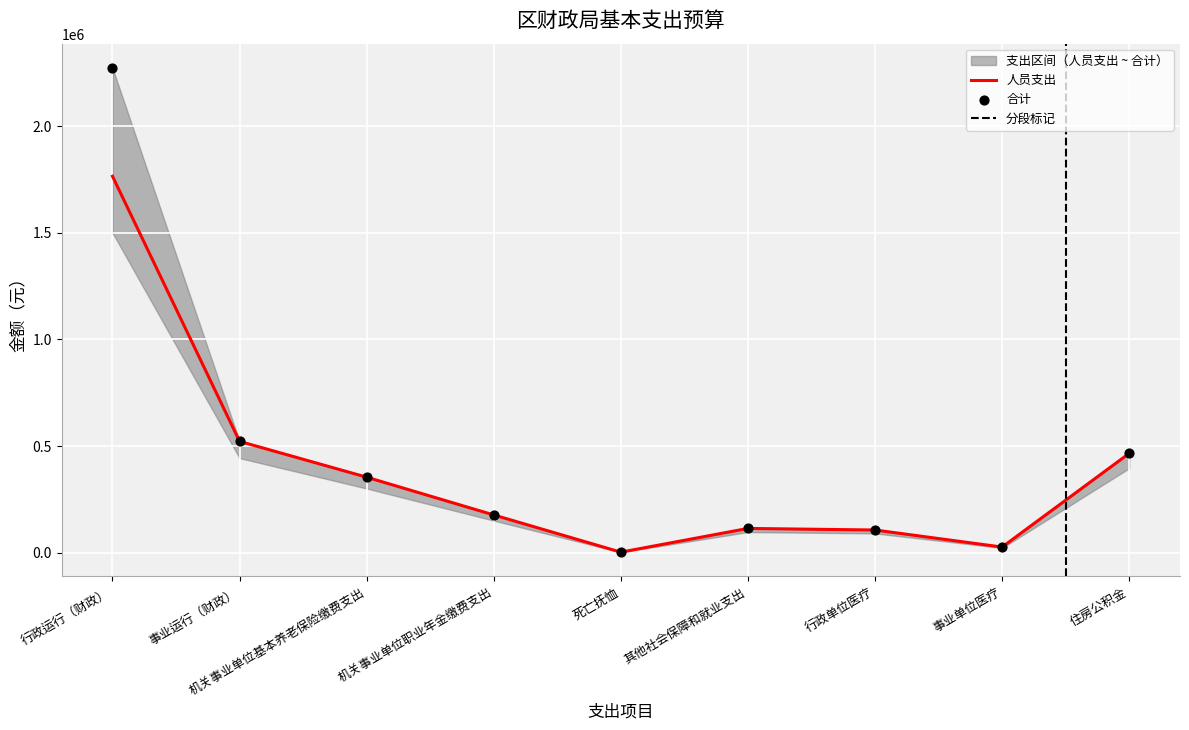

Which series reaches the minimum Y coordinate?

合计